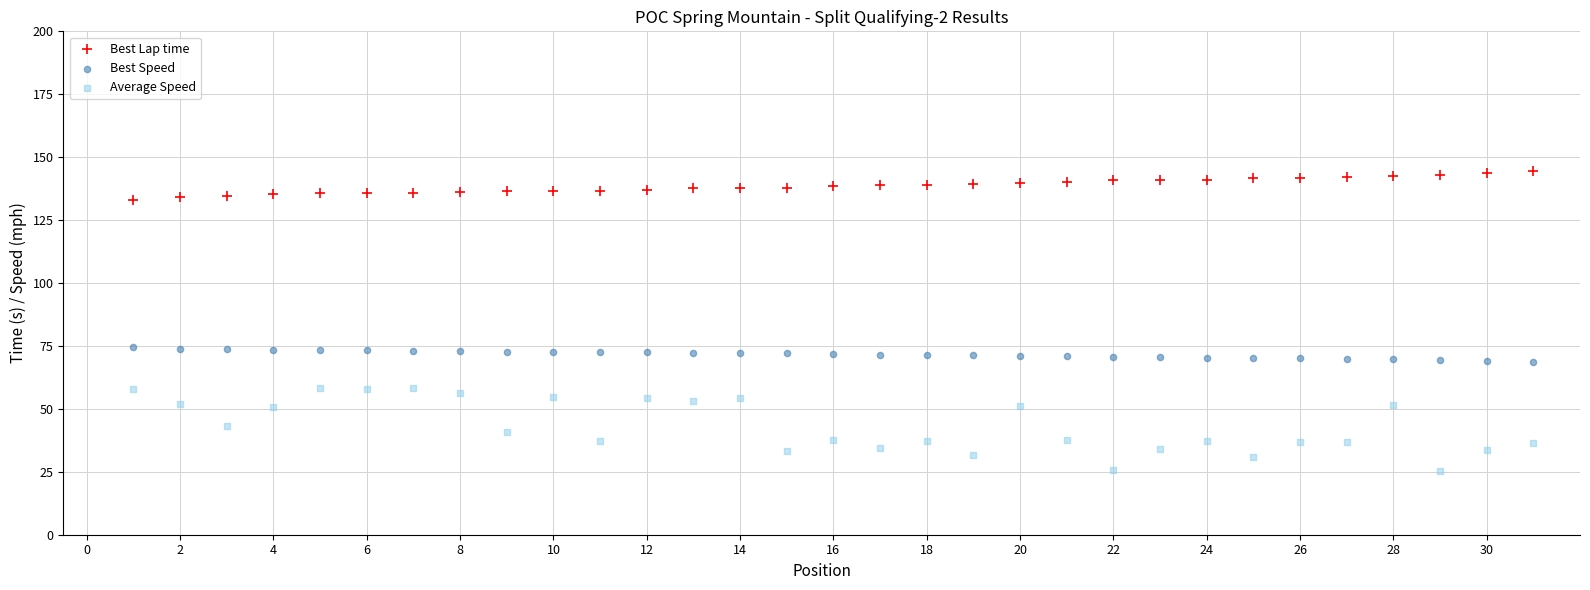

Across all data points, what is the range of Y values (max minus min)?

118.9